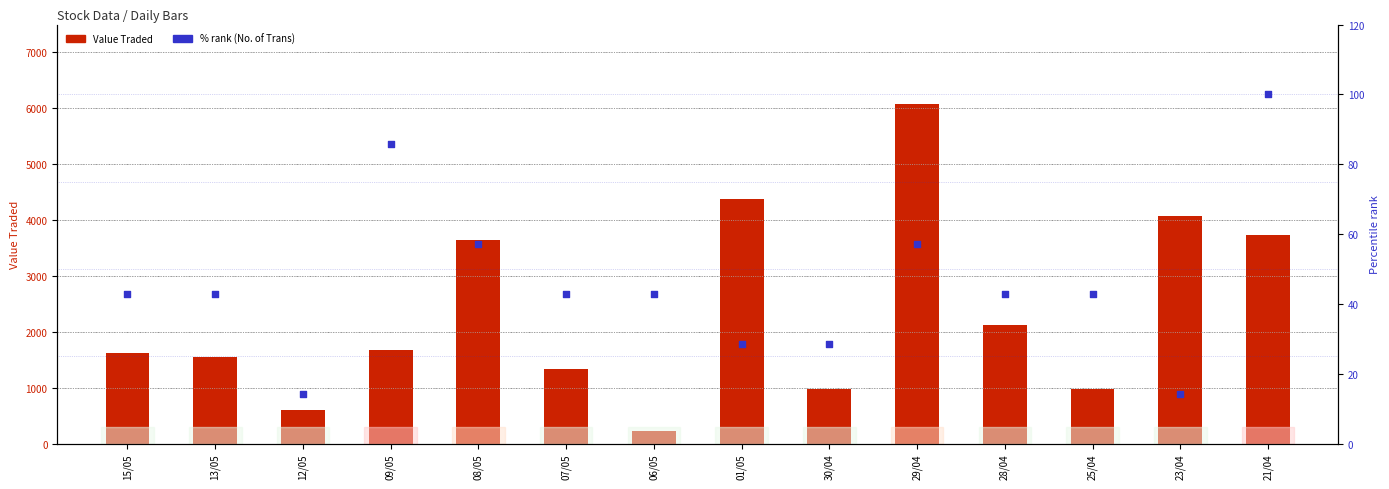

Which series reaches the maximum Y coordinate?

Value Traded